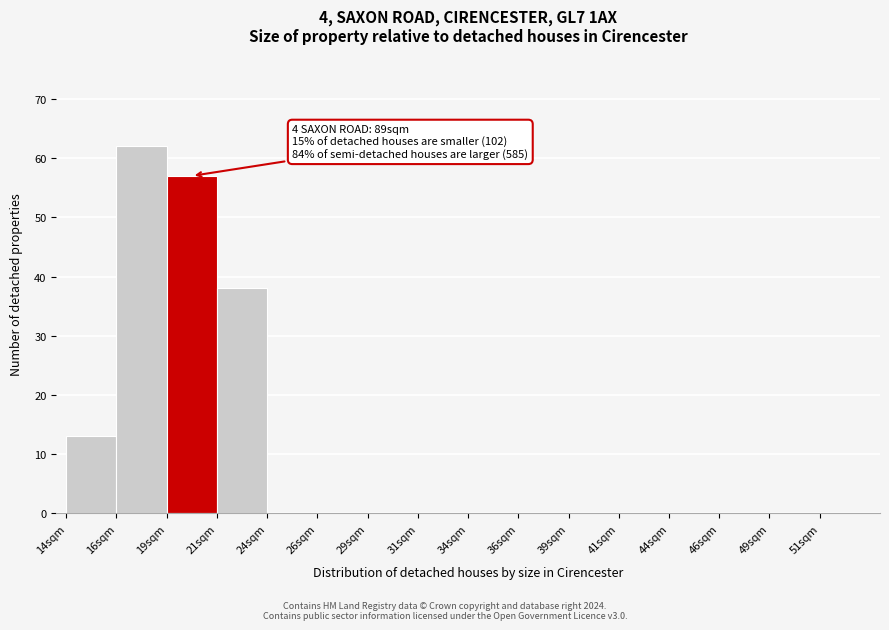

Reading left to right, what are all the values shown in this chart?

14sqm=13	16sqm=62	19sqm=57	21sqm=38	24sqm=0	26sqm=0	29sqm=0	31sqm=0	34sqm=0	36sqm=0	39sqm=0	41sqm=0	44sqm=0	46sqm=0	49sqm=0	51sqm=0